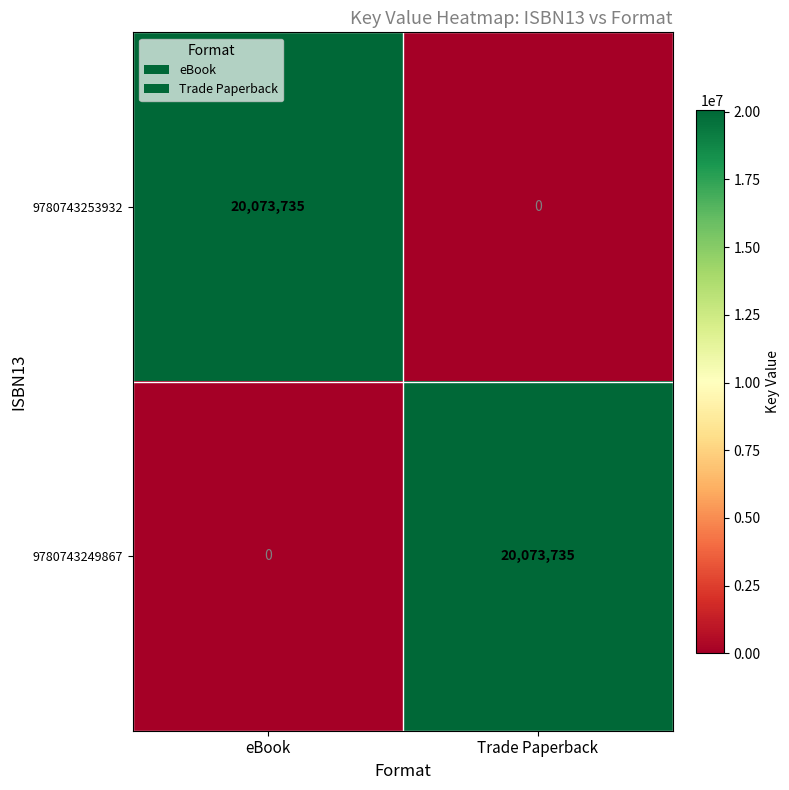

The 9780743249867 series shows -6986494 at eBook. True or false?

False